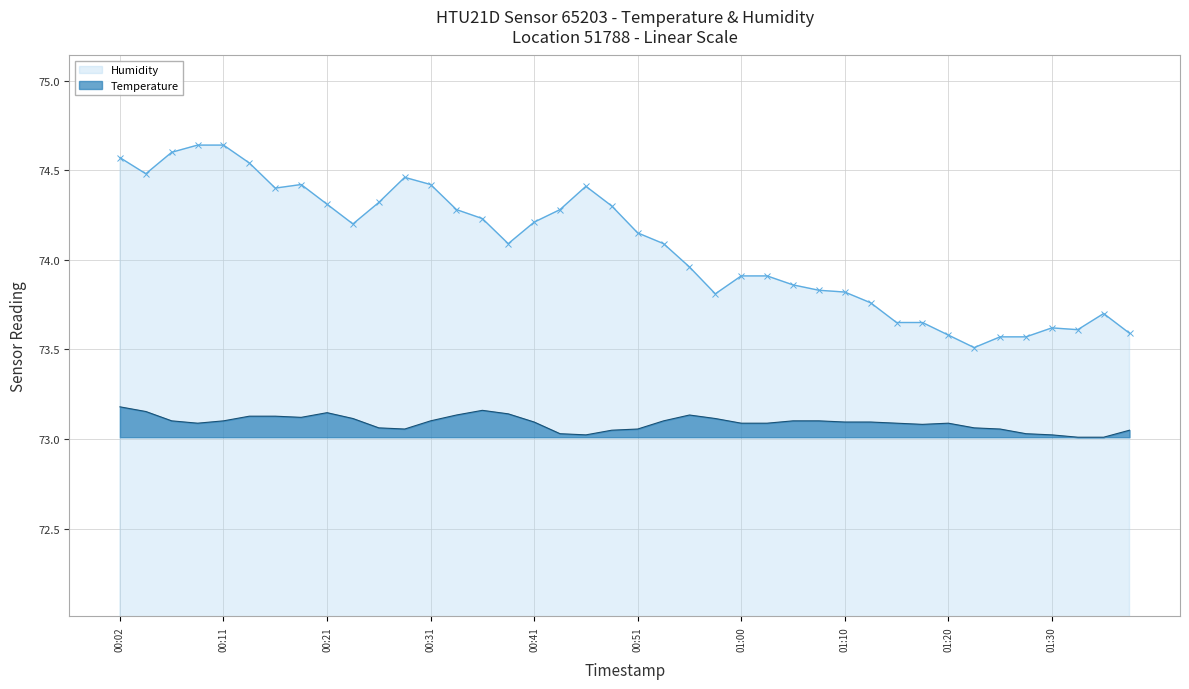

True or false: Humidity and Temperature cross at least once.

False